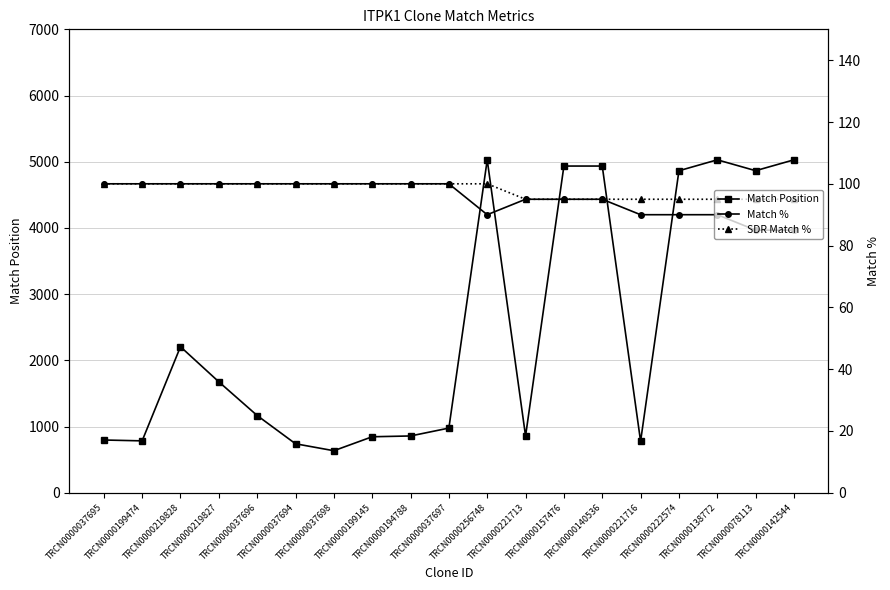

The Match % series shows 140 at TRCN0000256748. True or false?

False